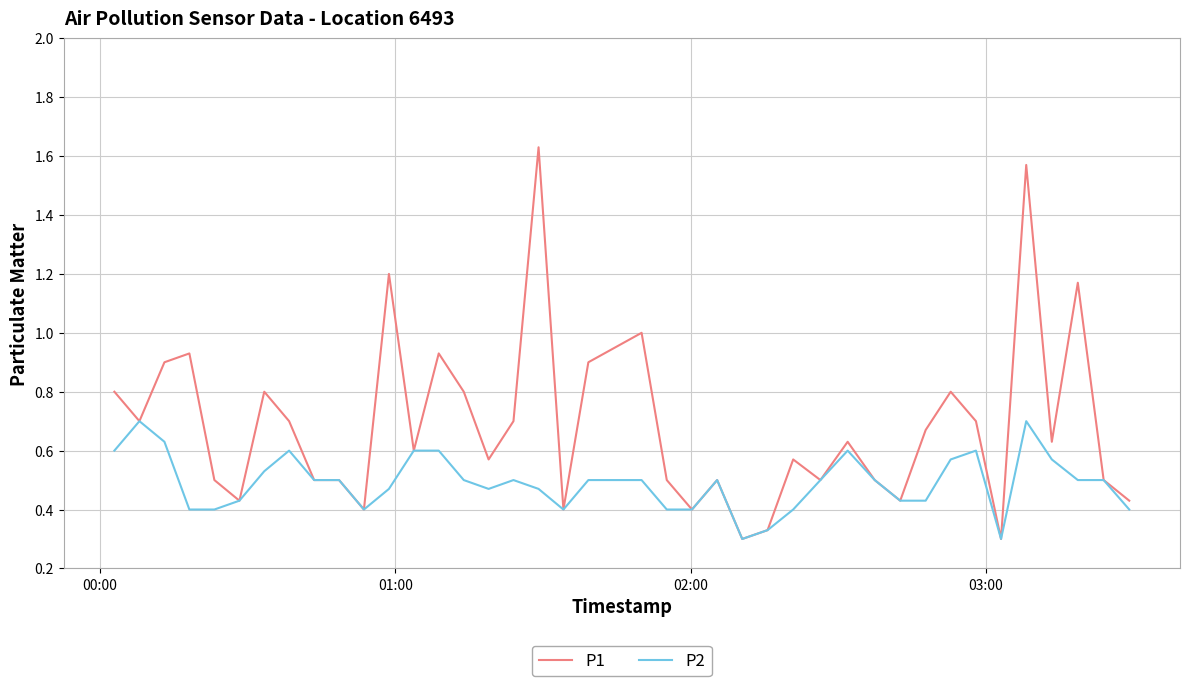

Which series has the largest total across all categories?

P1